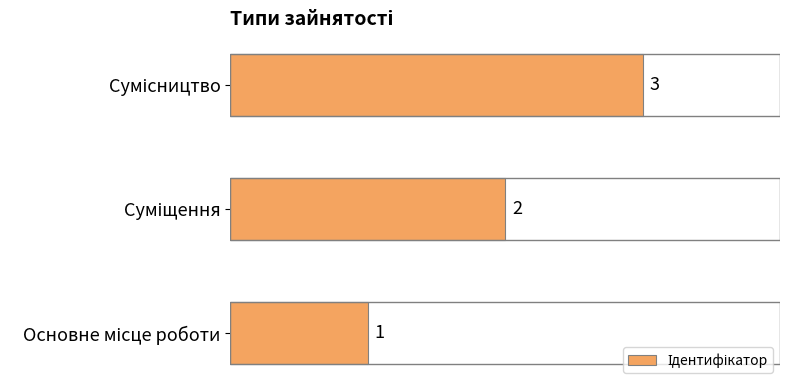

Count the values in the range 1 to 3.

3